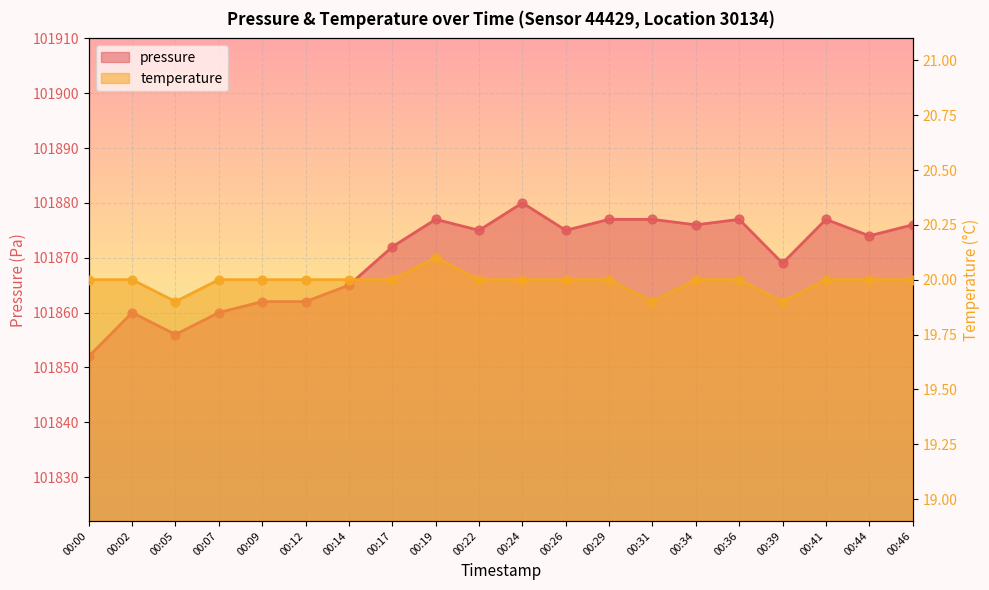

At which category is the sum across all series the highest?

00:24